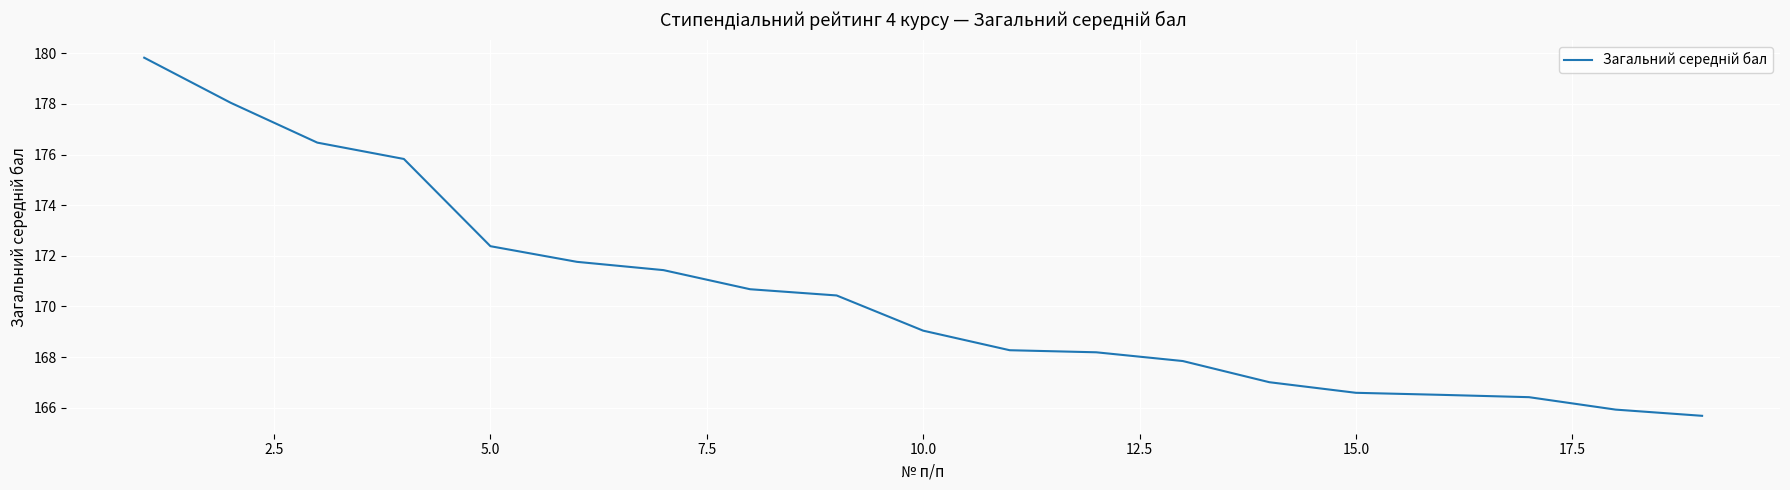

What is the difference between the maximum and minimum values?

14.1